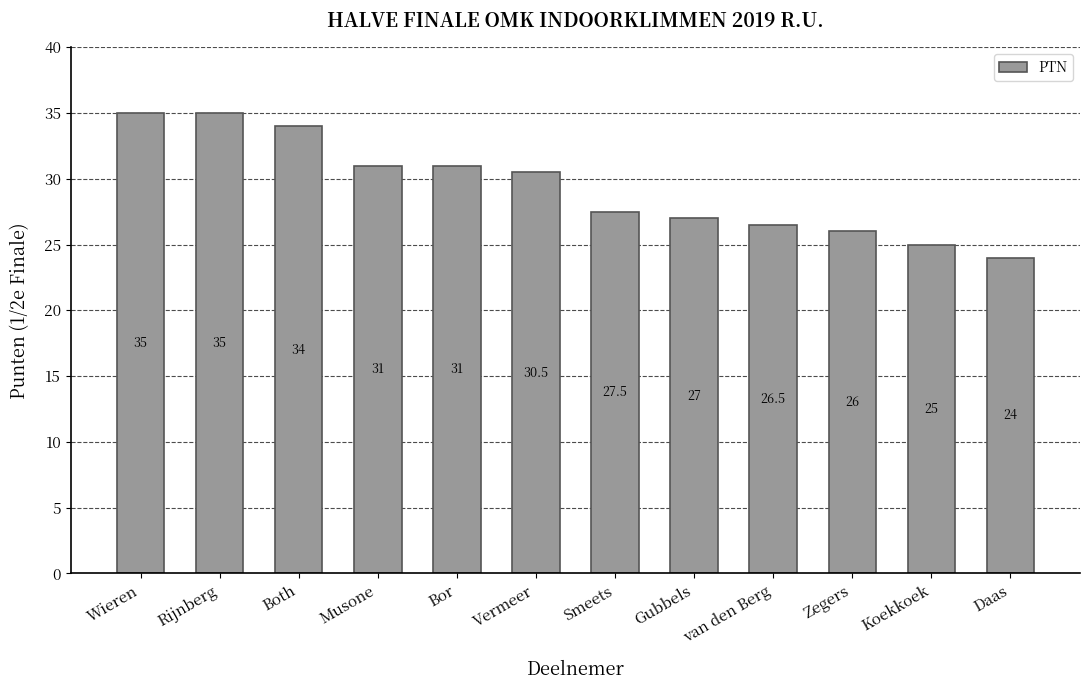

What is the value of the 2nd bar from the left?

35.0